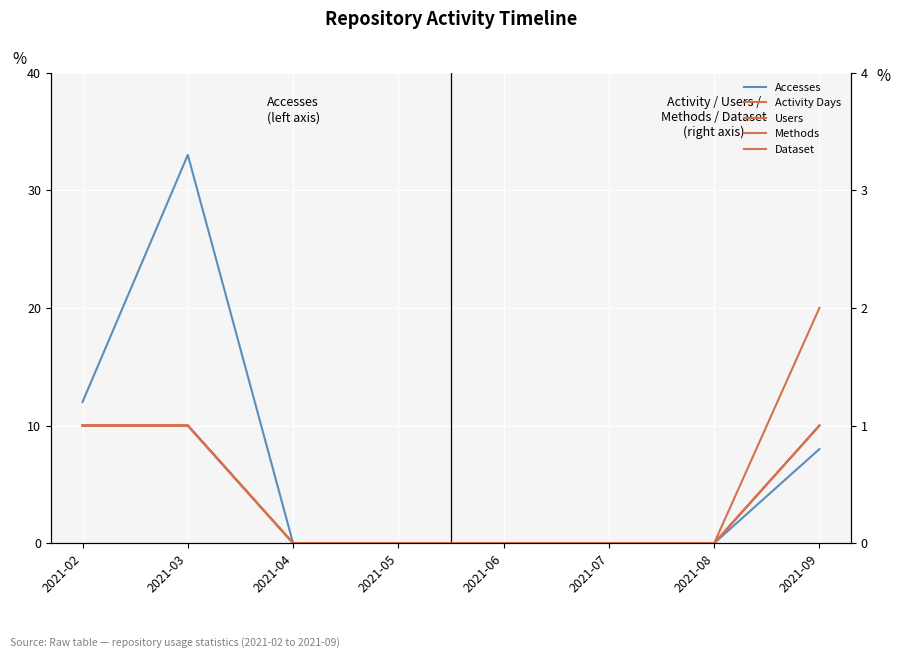

True or false: Accesses and Activity Days intersect in this chart.

False